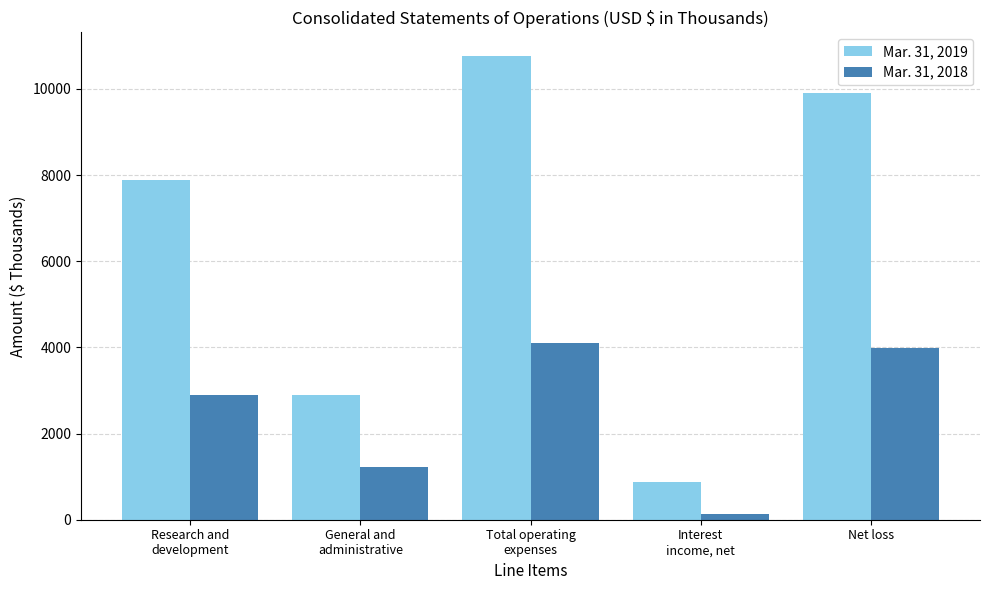

Does the chart contain stacked bars?

No